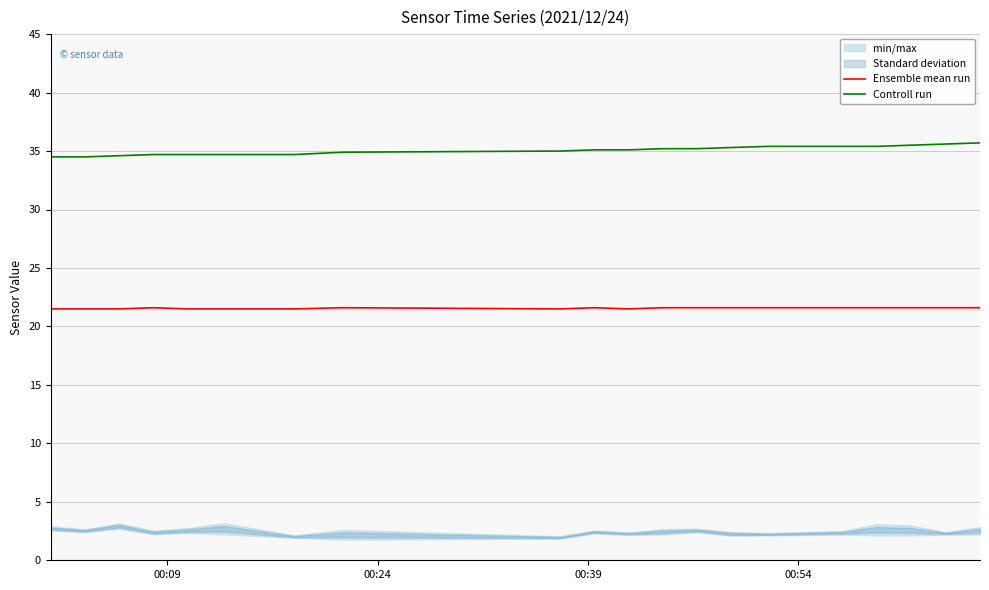

What is the minimum value for Controll run?

34.5